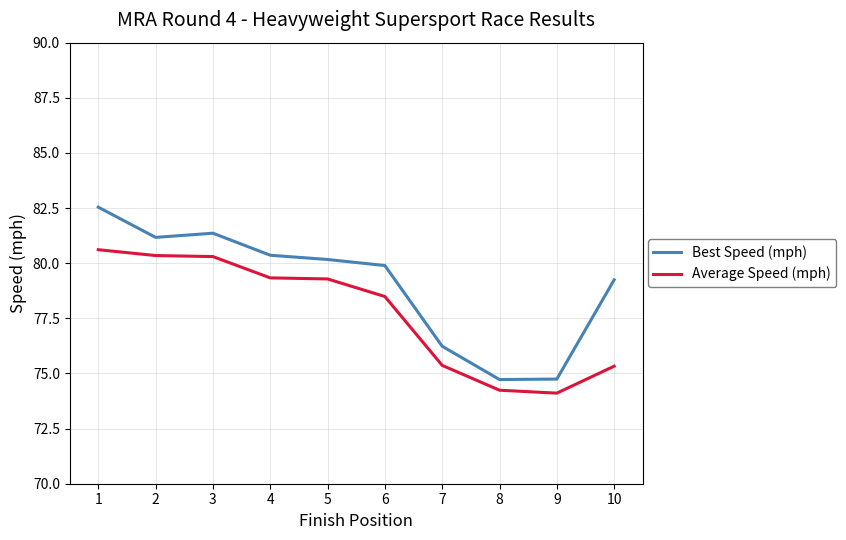

True or false: Best Speed (mph) and Average Speed (mph) cross at least once.

False